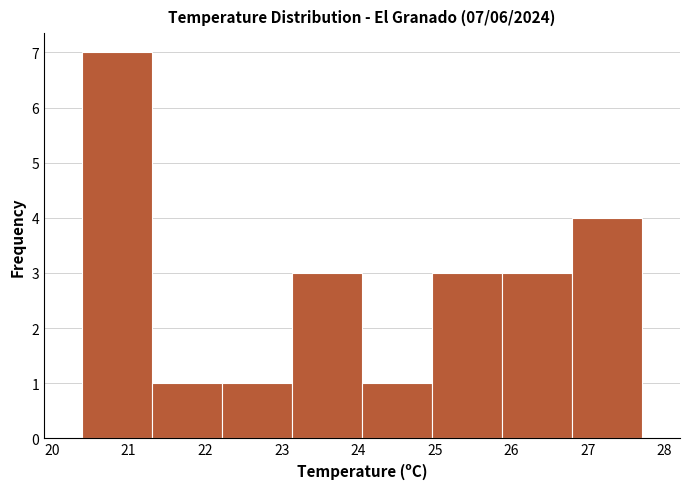

Over which range of the x-axis is the bar tallest?

20.4 to 21.3